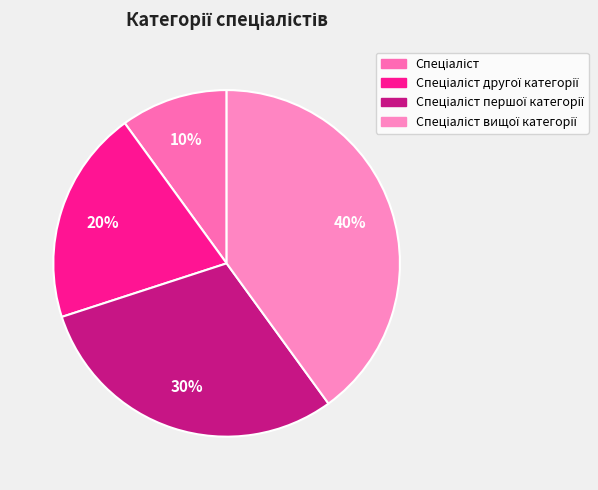

True or false: Спеціаліст другої категорії accounts for 20% of the total.

True